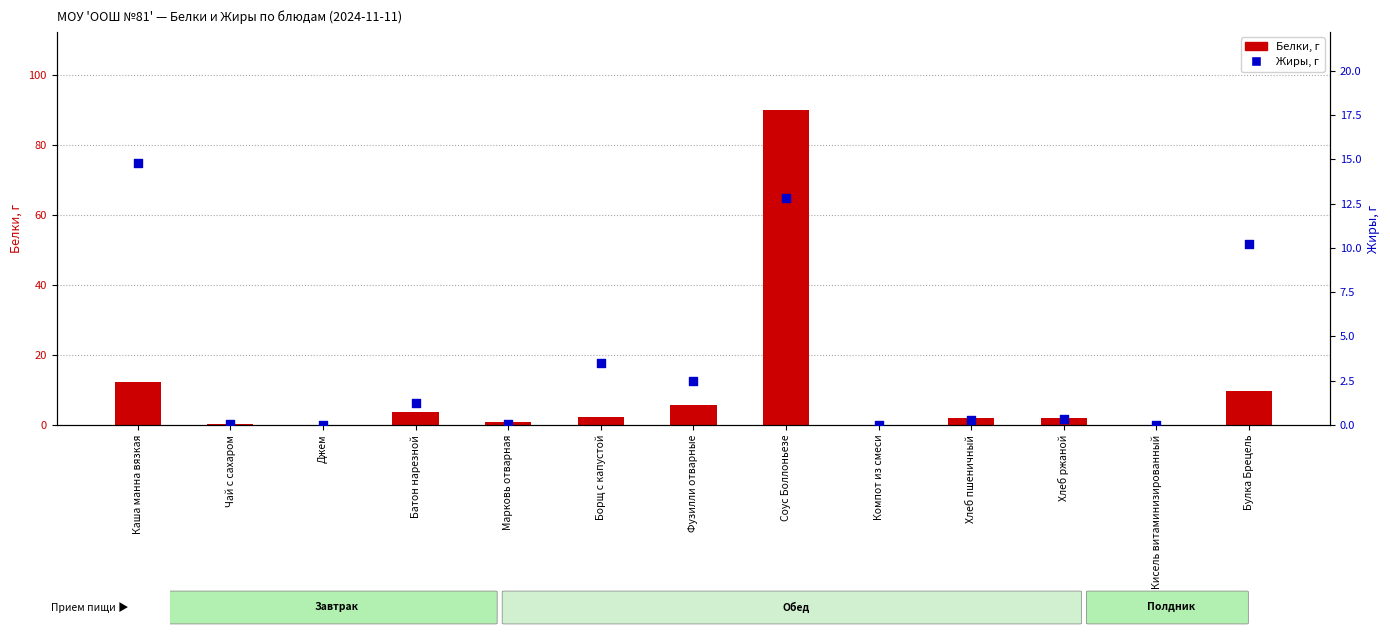

Is the value of Жиры (percentile rank) at Чай с сахаром greater than the value of Белки (transformed count) at Батон нарезной?

No